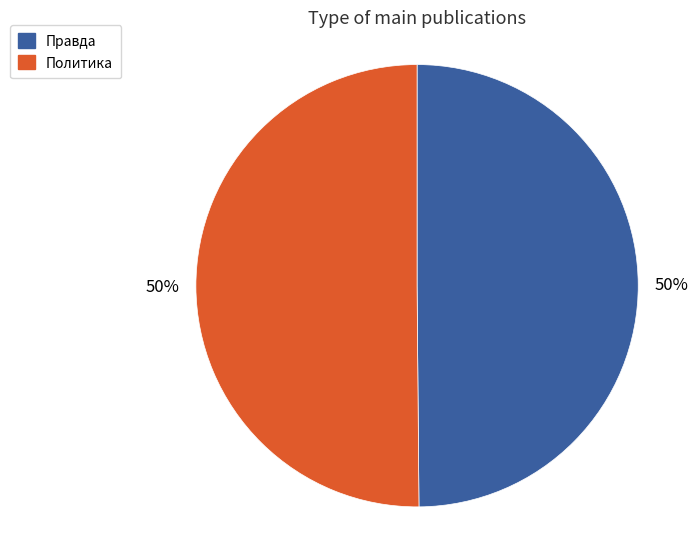

Approximately how many times larger is the value at Правда compared to Политика?

1.0